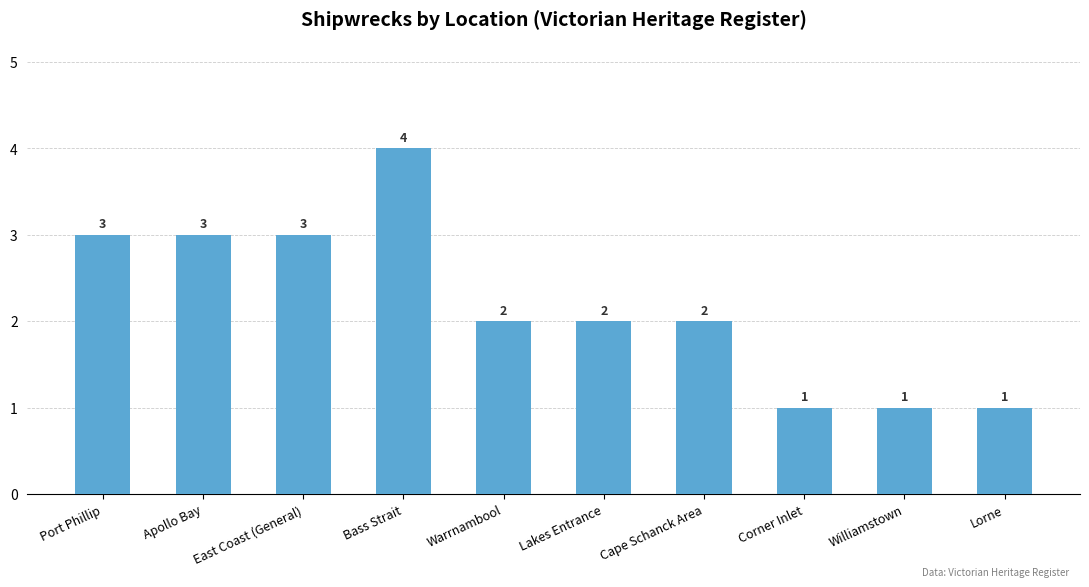

At which category does the chart reach its peak across all series?

Bass Strait